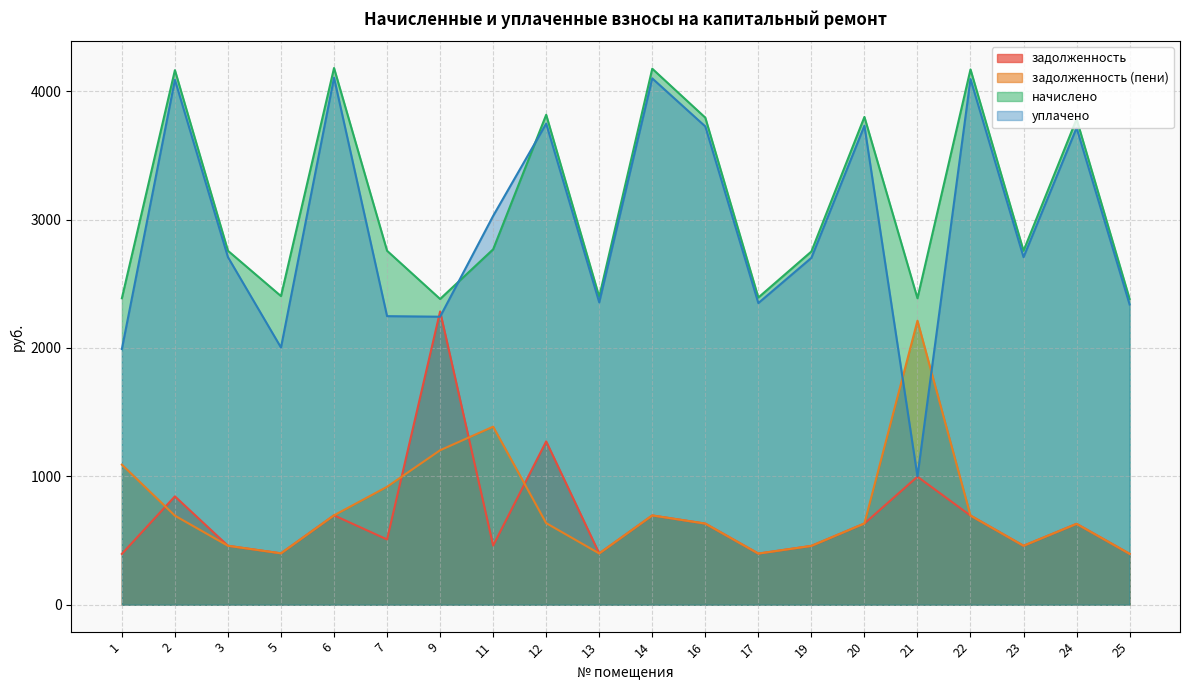

At which category is the sum across all series the highest?

2